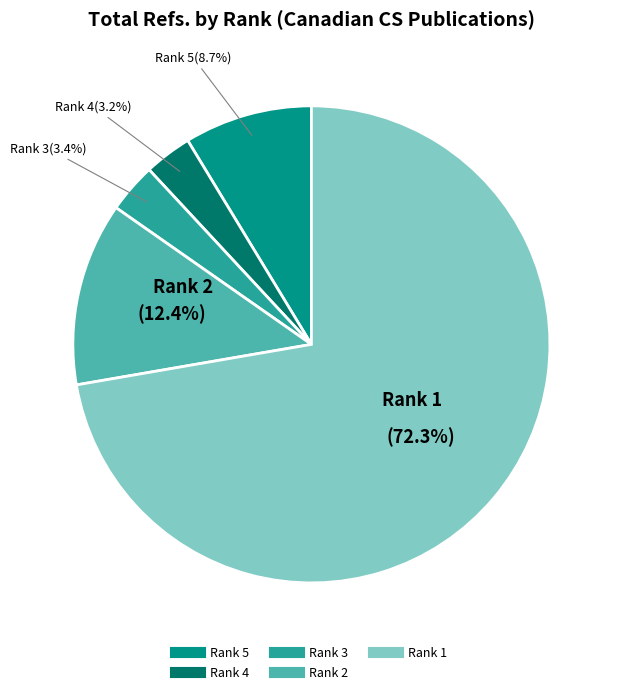

How many slices are in this pie chart?

5